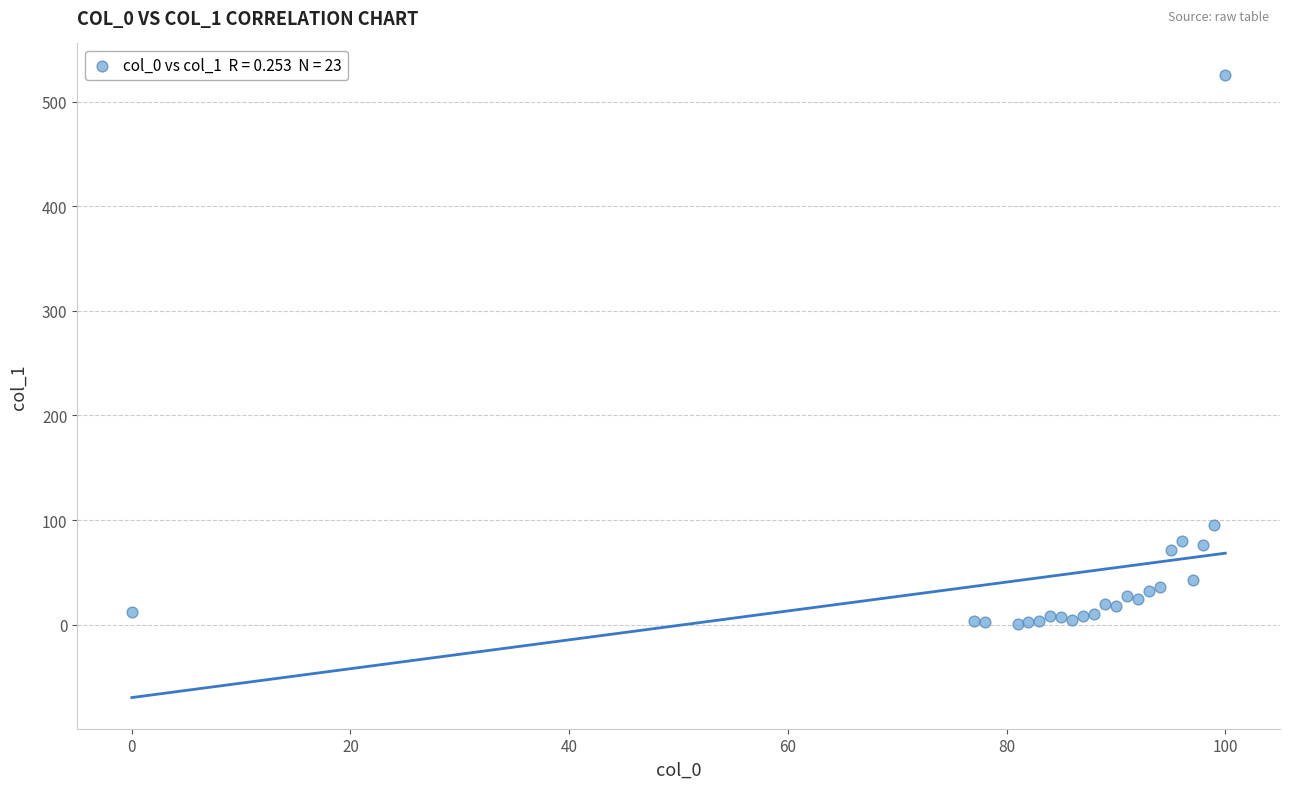

What Y value in the scatter plot is closest to 263?

95